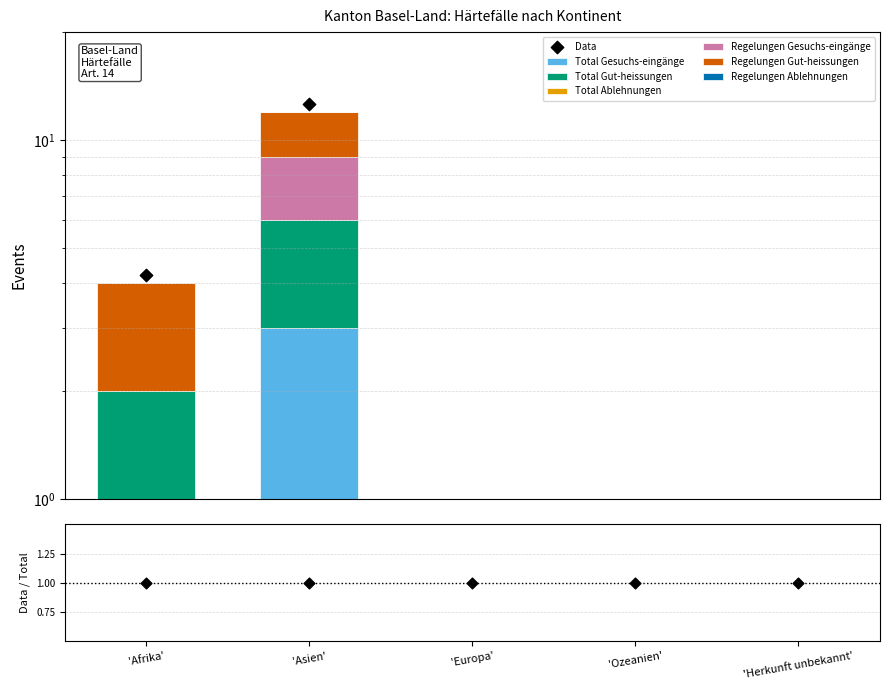

Which series has the largest total across all categories?

Total Gut-heissungen